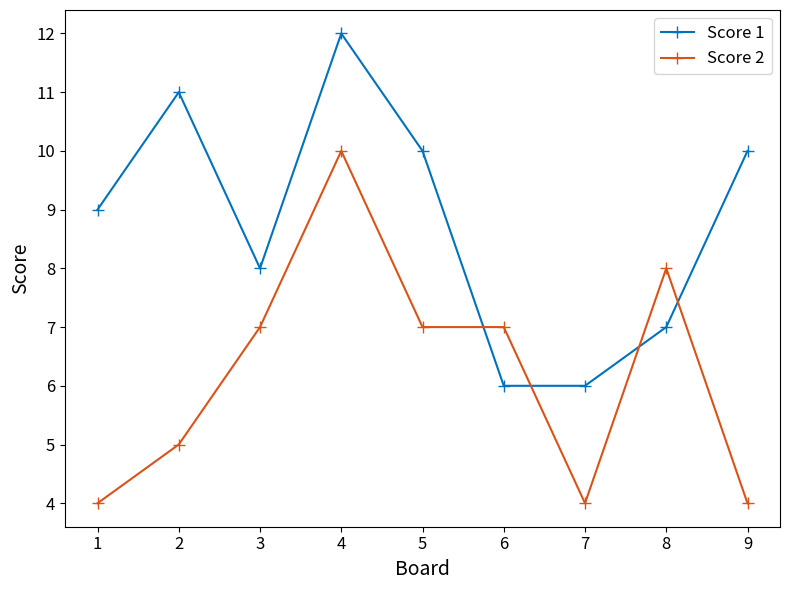

List the series in order of their peak value, highest first.

Score 1, Score 2